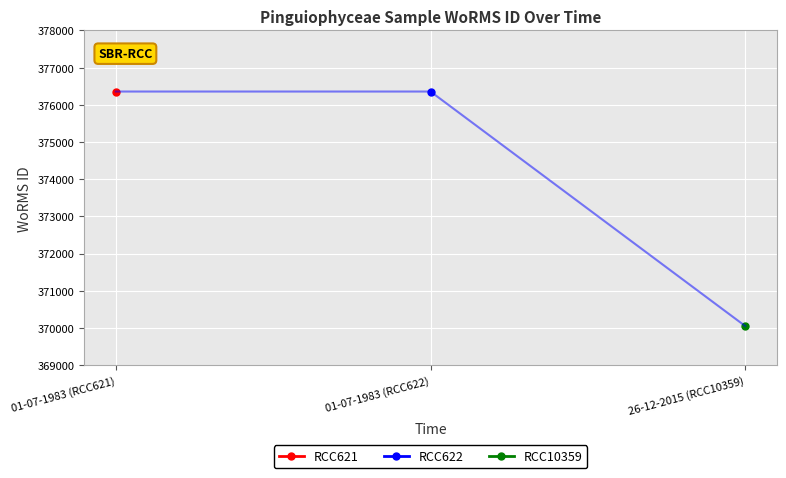

The chart shows a value of 370050 at 26-12-2015. True or false?

True